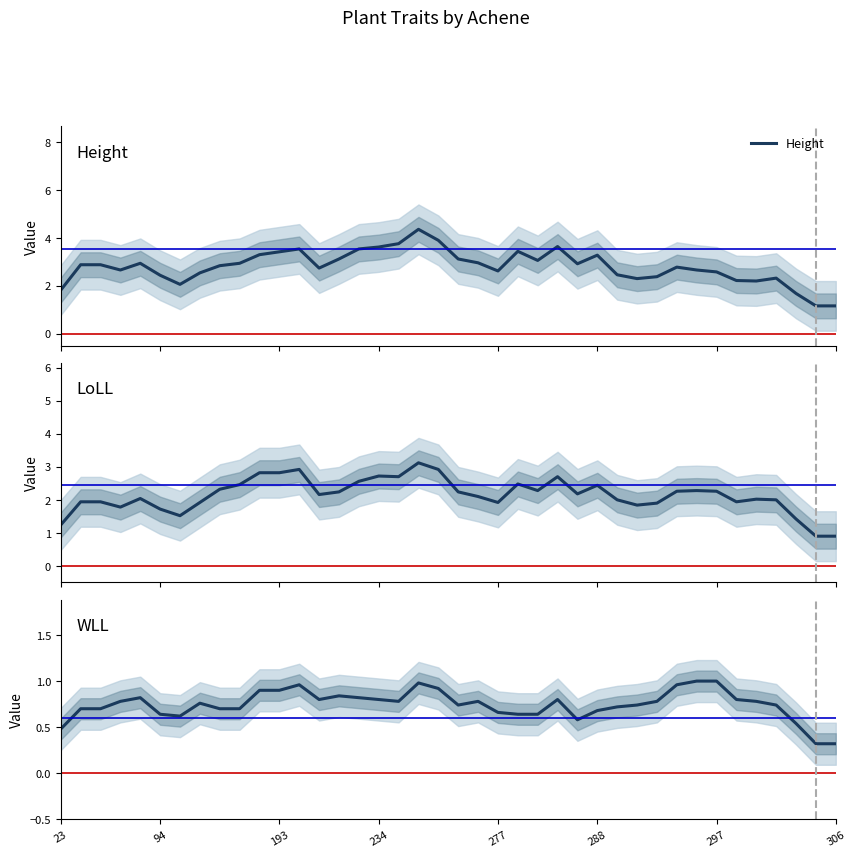

Which series has the largest total across all categories?

Height